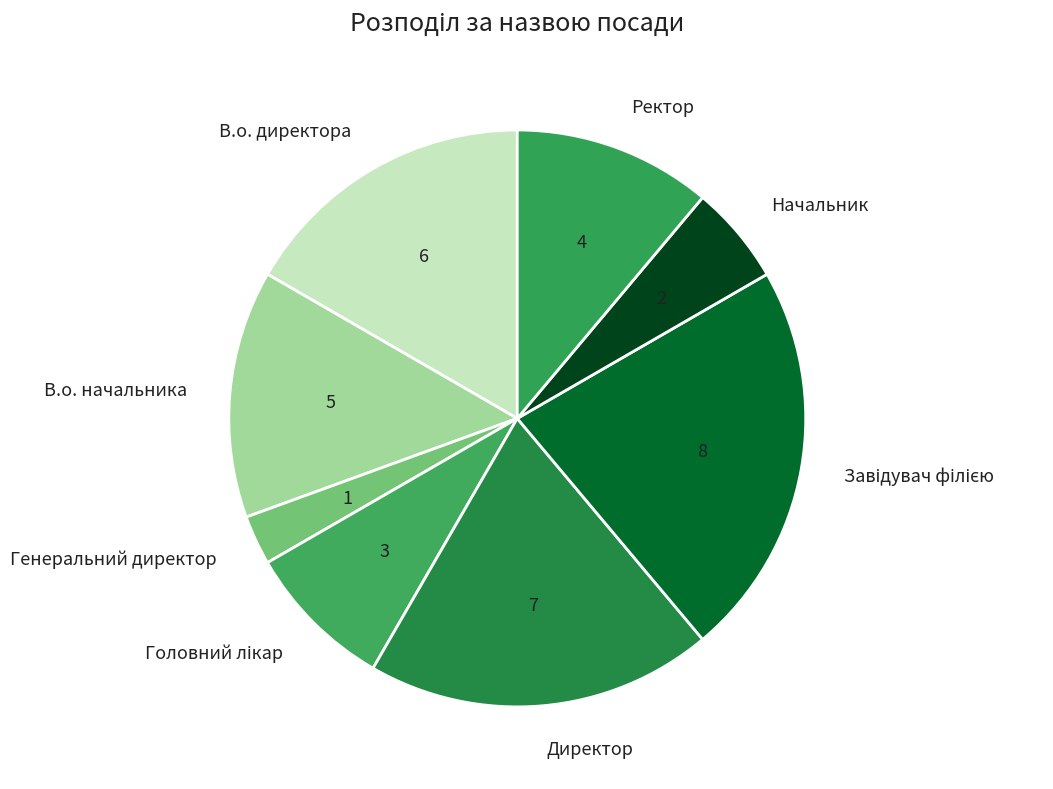

True or false: Начальник accounts for 6% of the total.

True